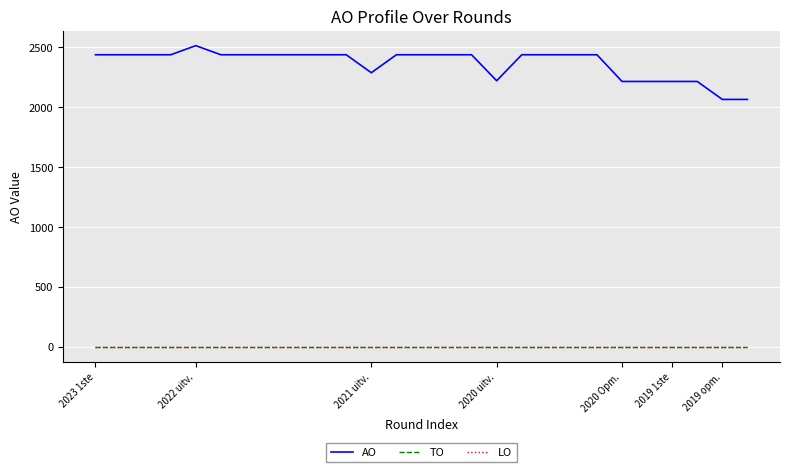

Does the chart display data point markers on the line(s)?

No